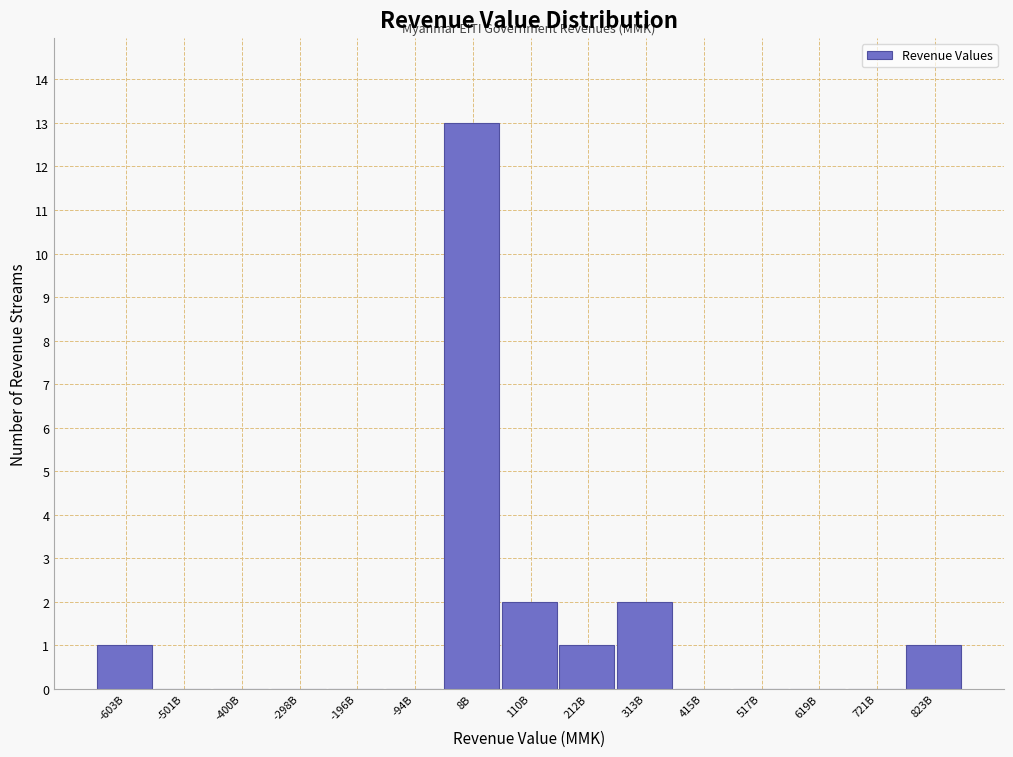

Reading left to right, what are all the values shown in this chart?

-603B=1	-501B=0	-400B=0	-298B=0	-196B=0	-94B=0	8B=13	110B=2	212B=1	313B=2	415B=0	517B=0	619B=0	721B=0	823B=1